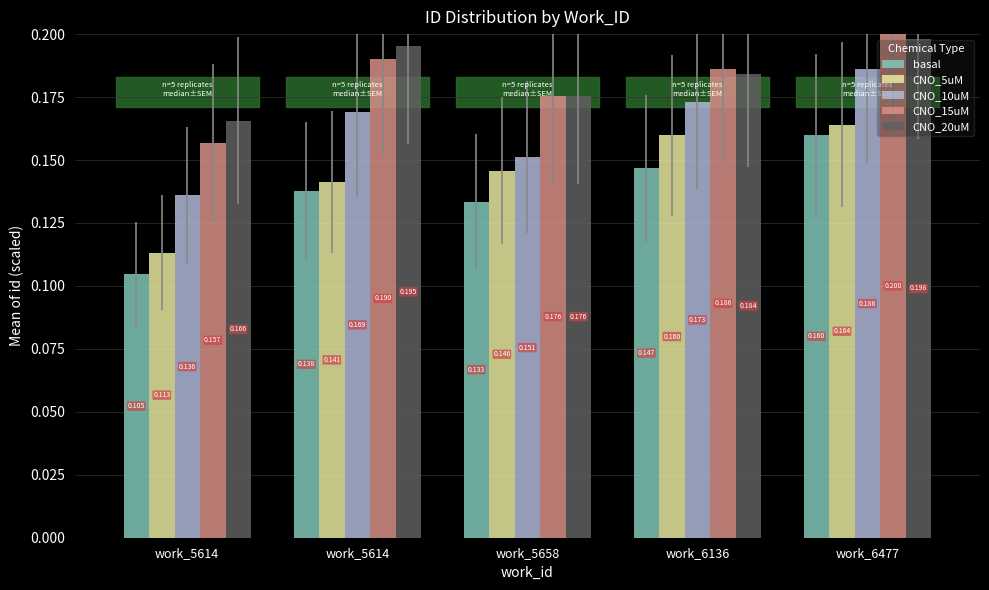

How many data points does each series have?

5